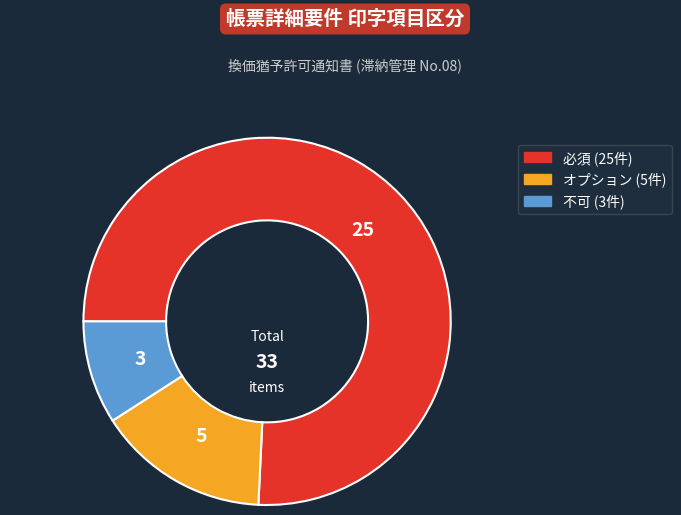

Count the number of slices in the pie.

3